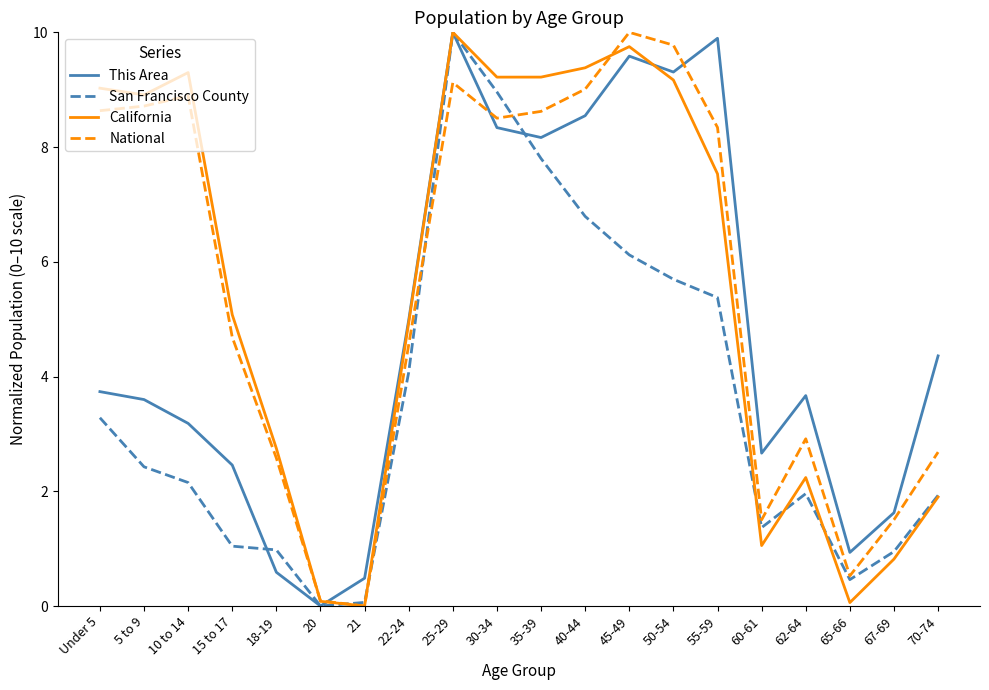

True or false: This Area and San Francisco County cross at least once.

True